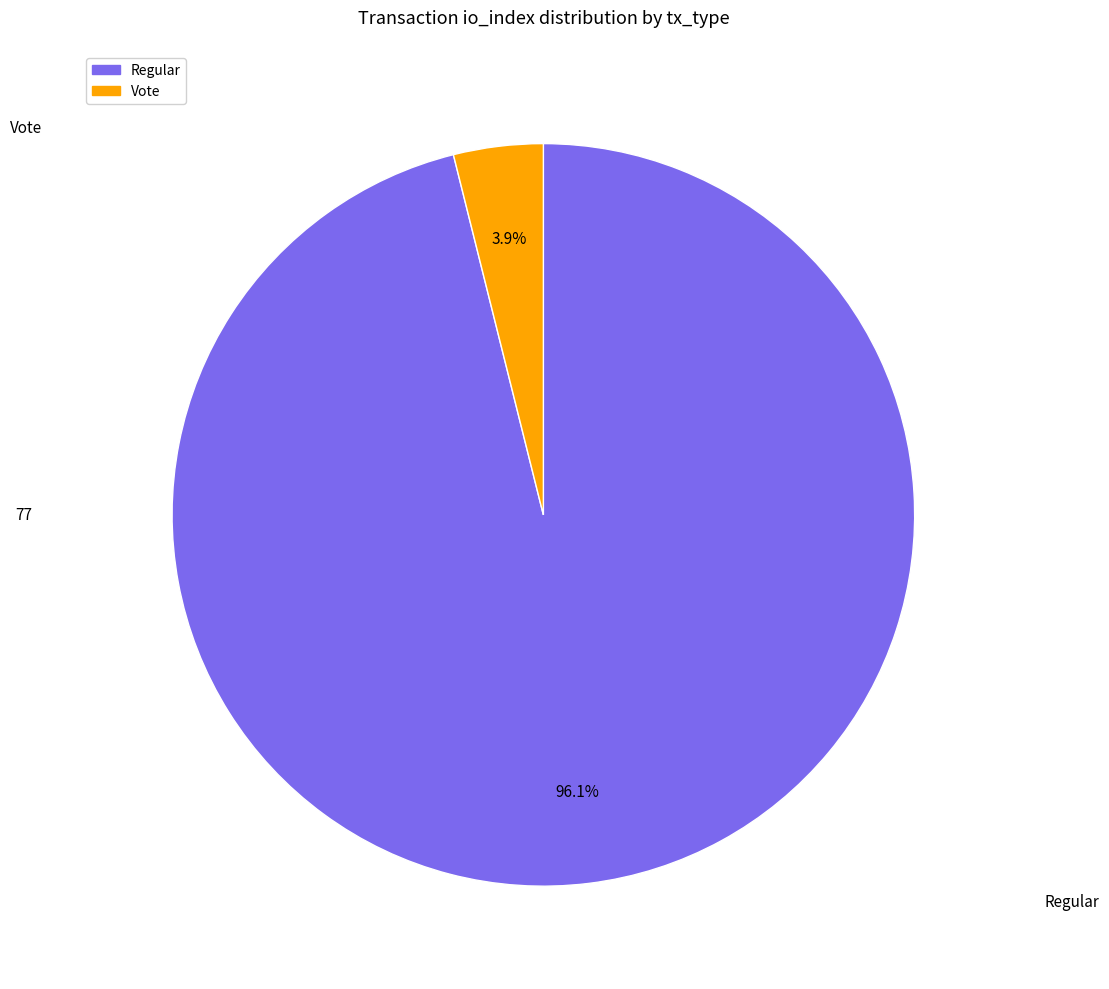

What percentage is NOT represented by Regular?

3.9%